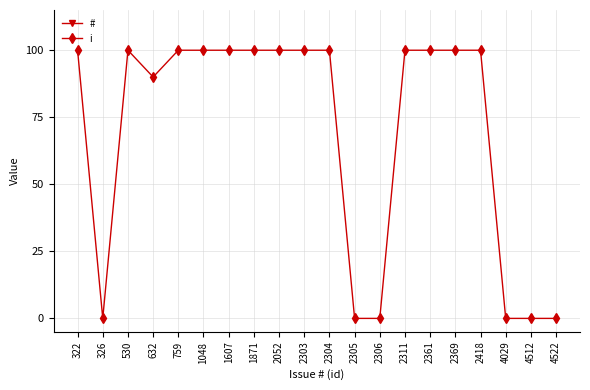

Where is i nearest to the value 50?

632